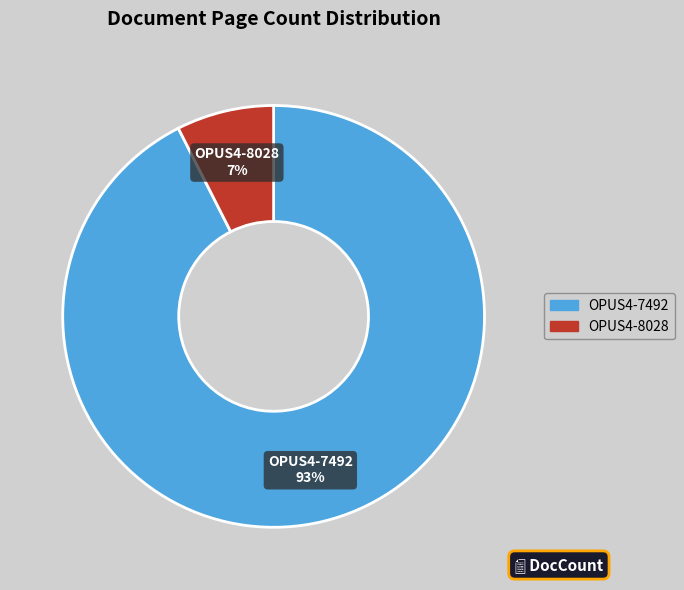

Rank the categories by value from lowest to highest.

OPUS4-8028, OPUS4-7492